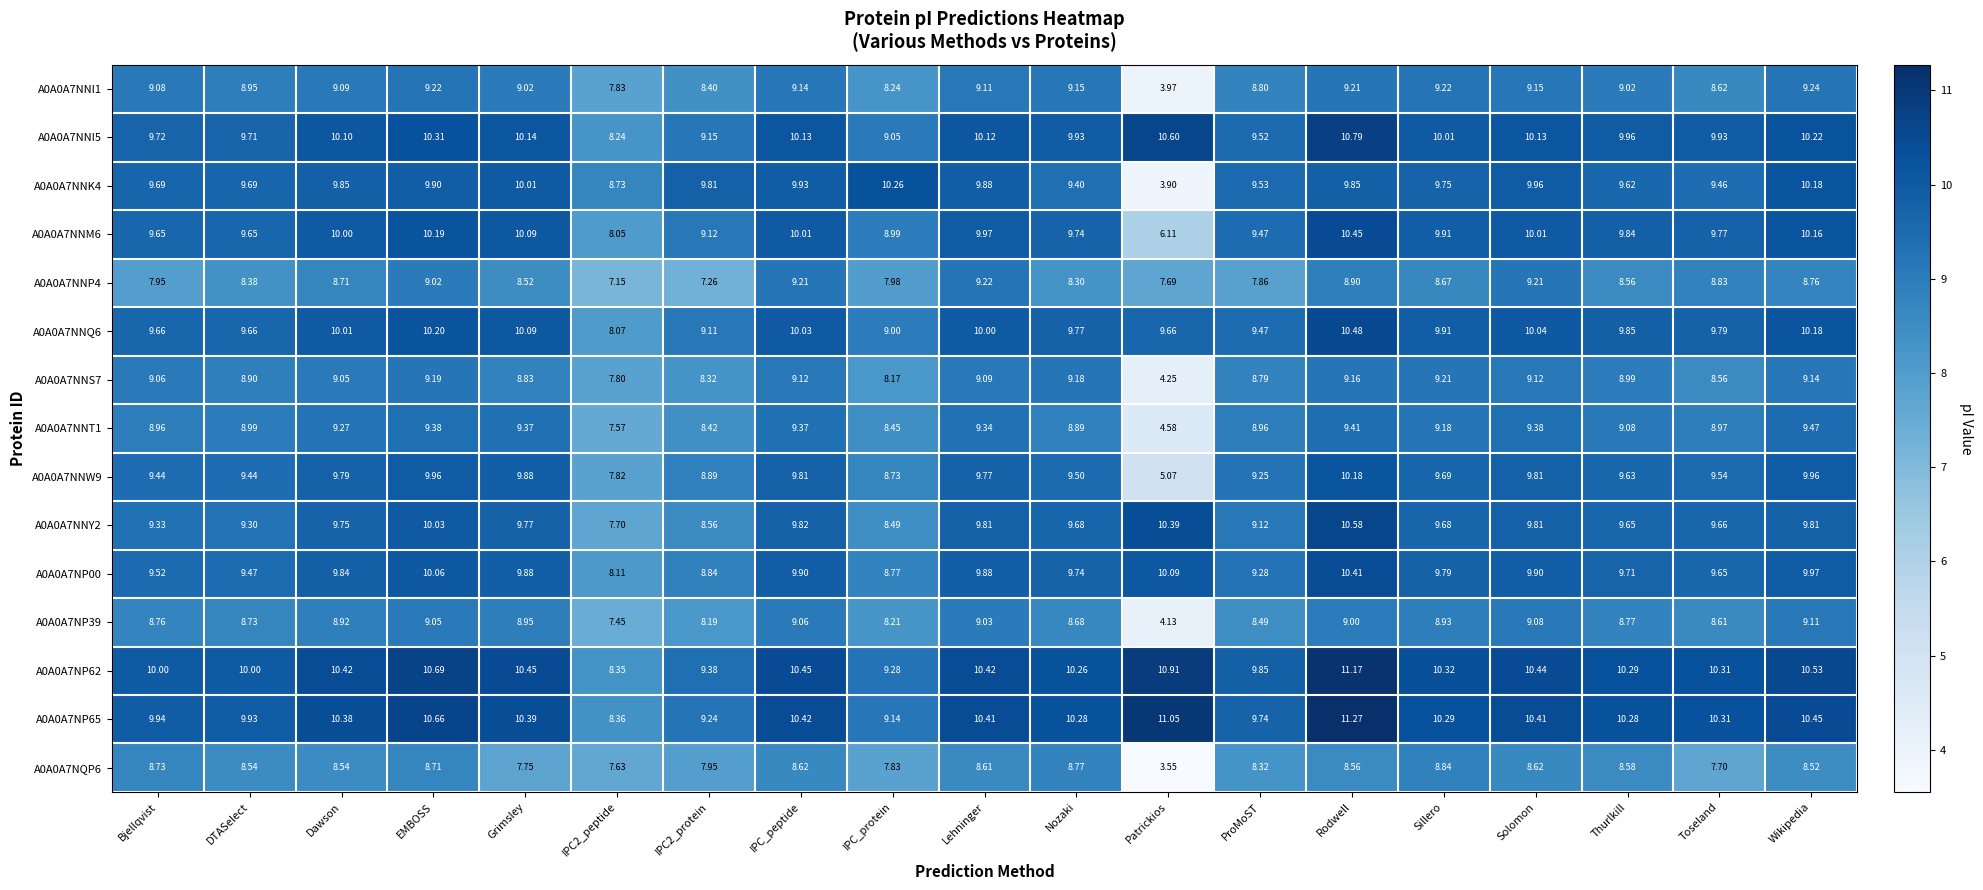

Which category has the highest value across all series?

Rodwell